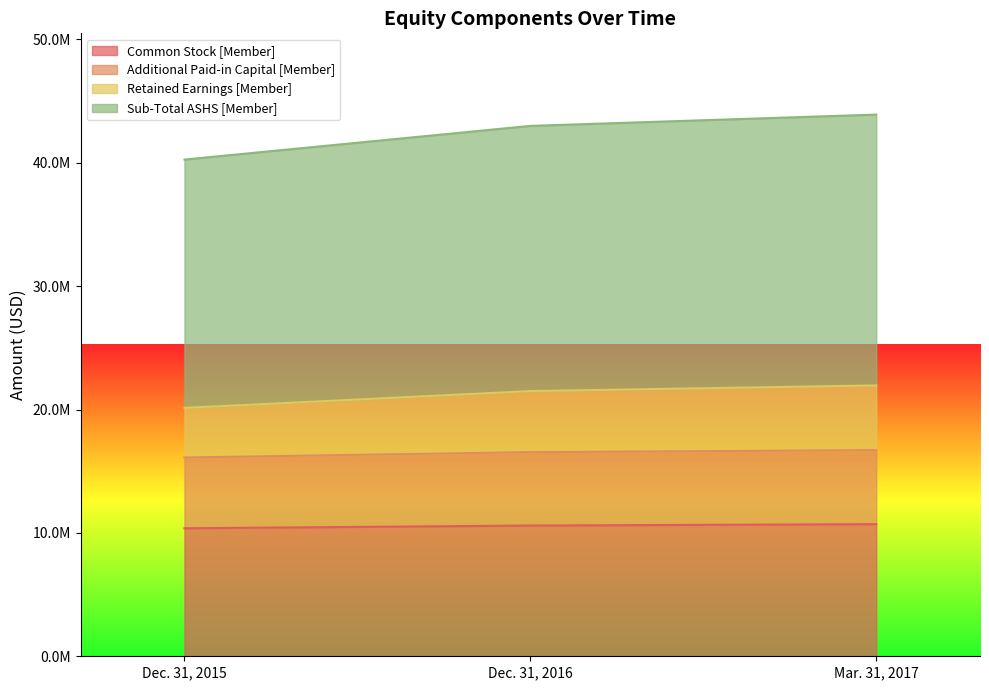

Does the chart display data point markers on the line(s)?

No